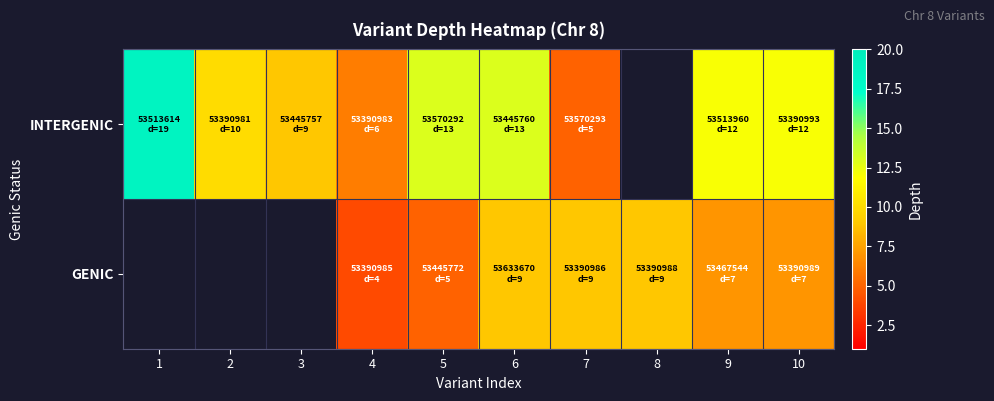

What is the difference between the maximum and minimum values in the INTERGENIC series?

14.0